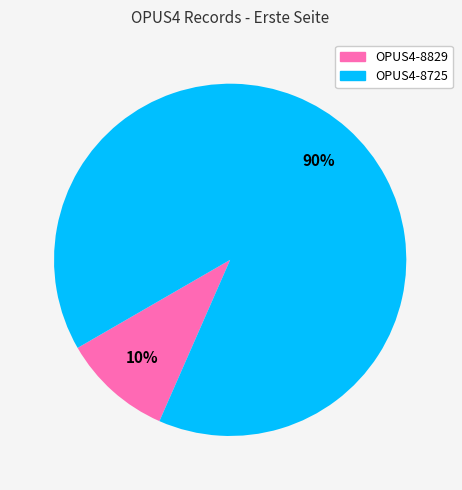

To the nearest percent, what is the difference between the largest and smallest slice percentages?

80%